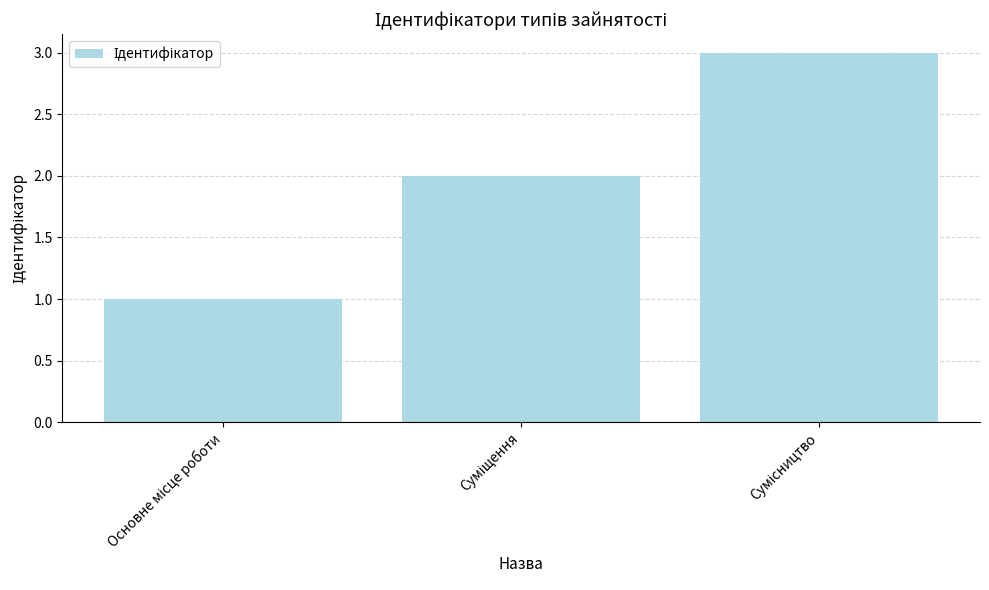

What is the difference between the maximum and minimum values?

2